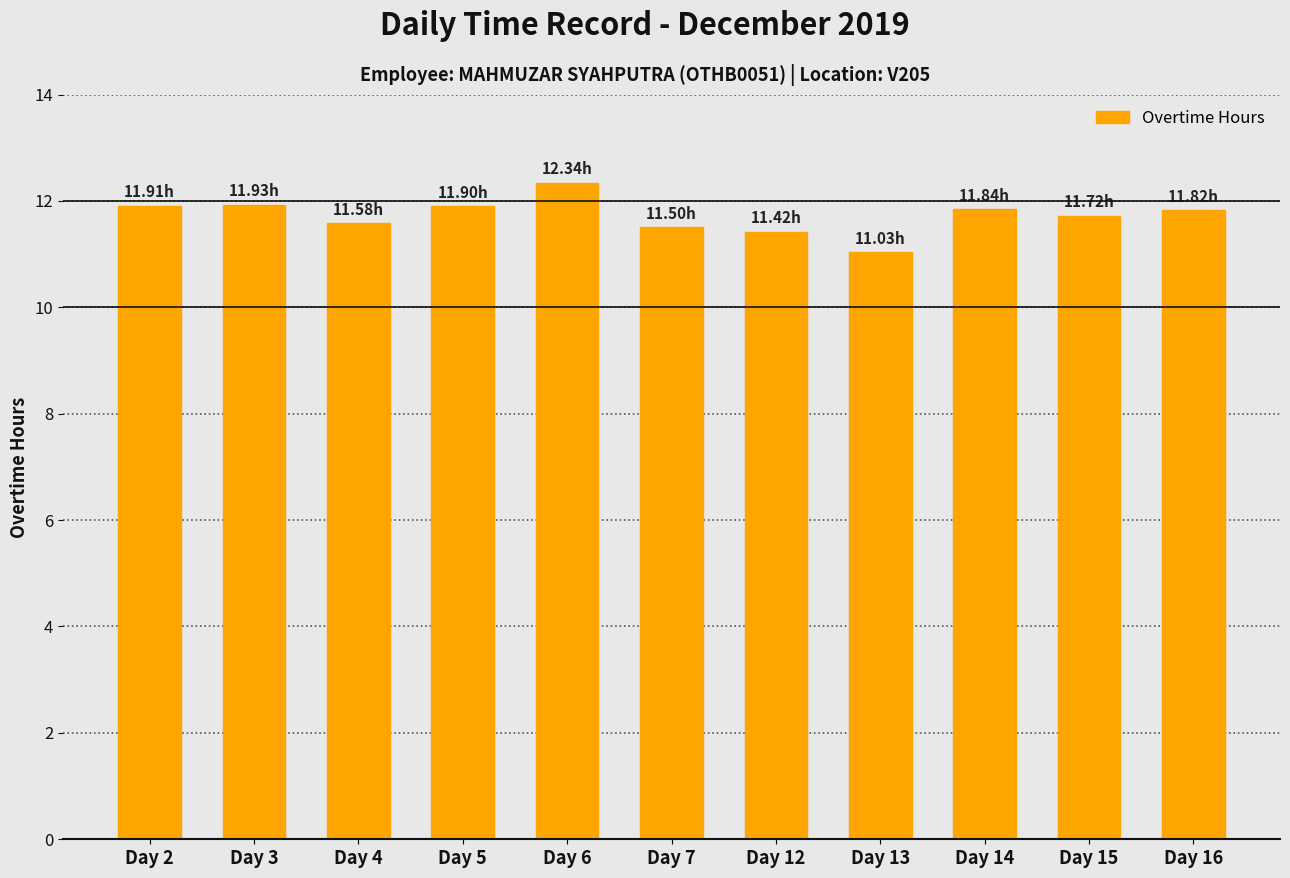

Between Day 4 and Day 2, which is larger?

Day 2